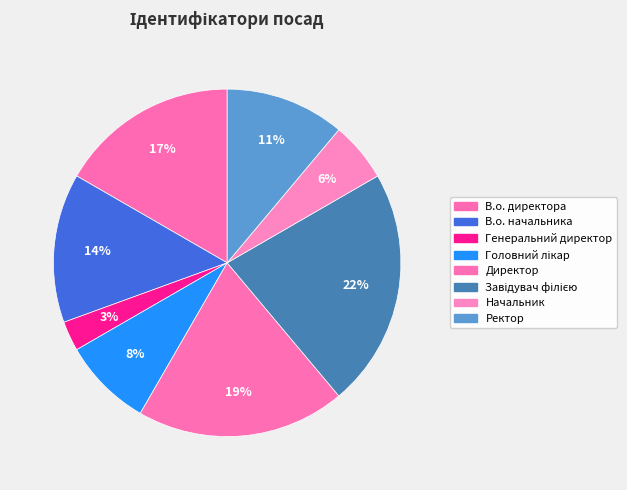

How many slices are in this pie chart?

8